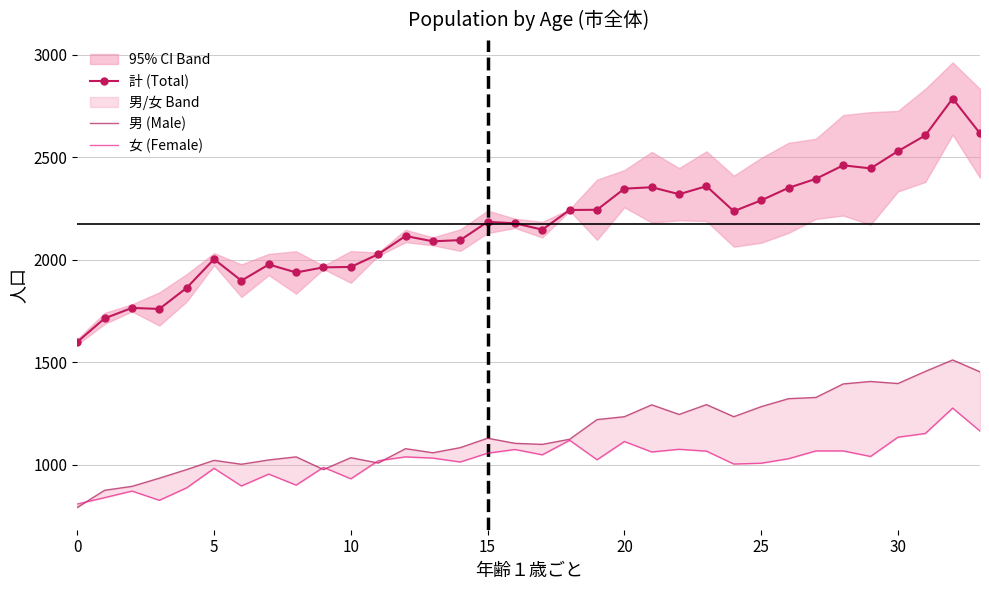

Rank the series at 11 from highest to lowest value.

計 (Total), 女 (Female), 男 (Male)